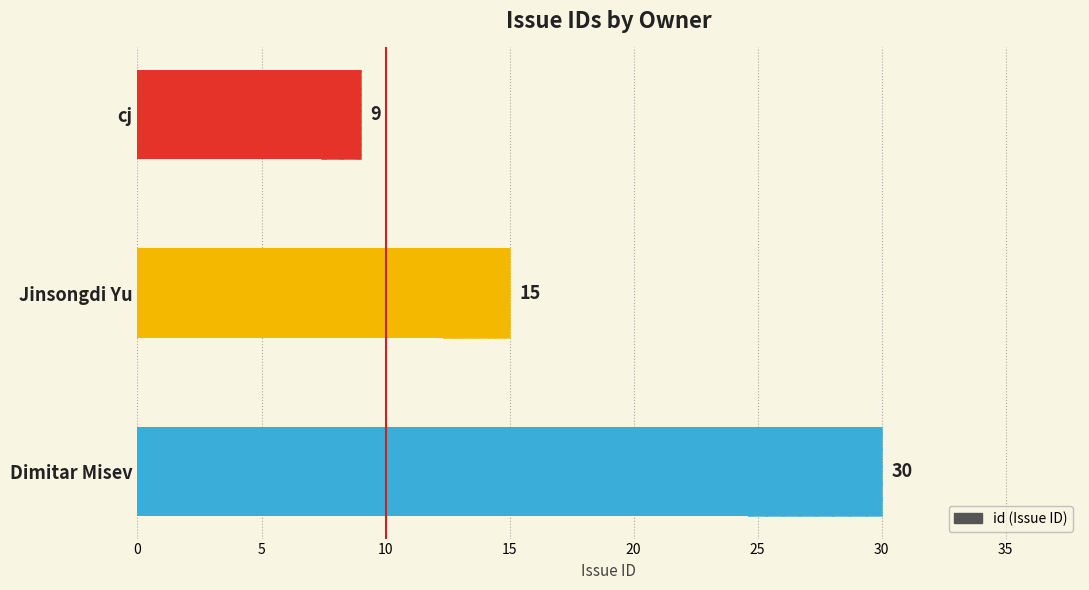

Reading left to right, transcribe all the data shown in this chart.

9	15	30